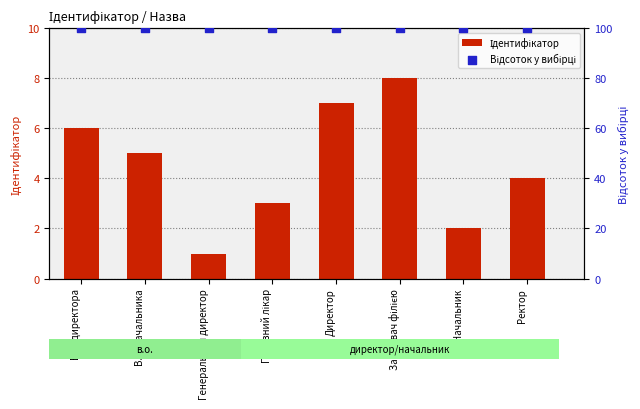

Is the value of Ідентифікатор at В.о. директора greater than the value of Відсоток у вибірці at Директор?

No